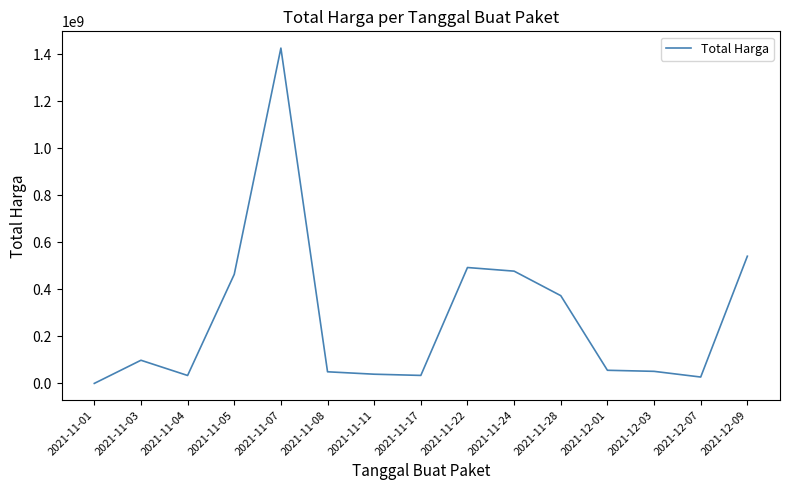

Which has a higher value, 2021-12-01 or 2021-11-05?

2021-11-05